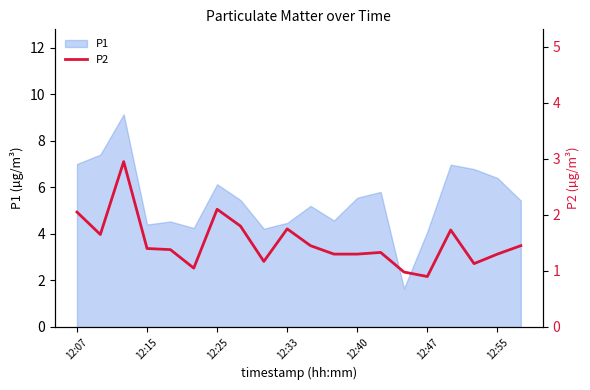

What is the highest value of the P1 series?

9.1